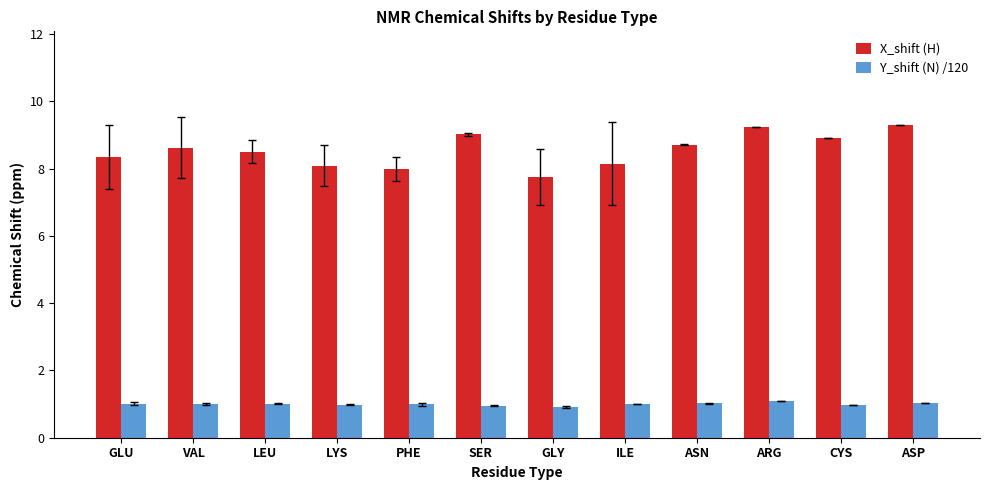

What is the difference between the highest and lowest values at ASP?

8.3